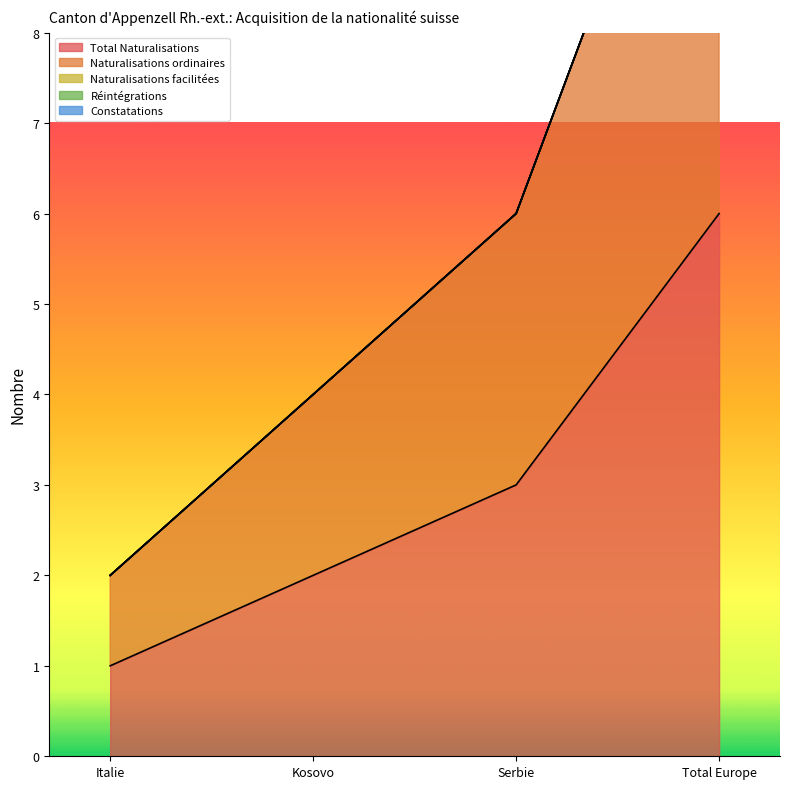

True or false: Naturalisations ordinaires and Réintégrations intersect in this chart.

False